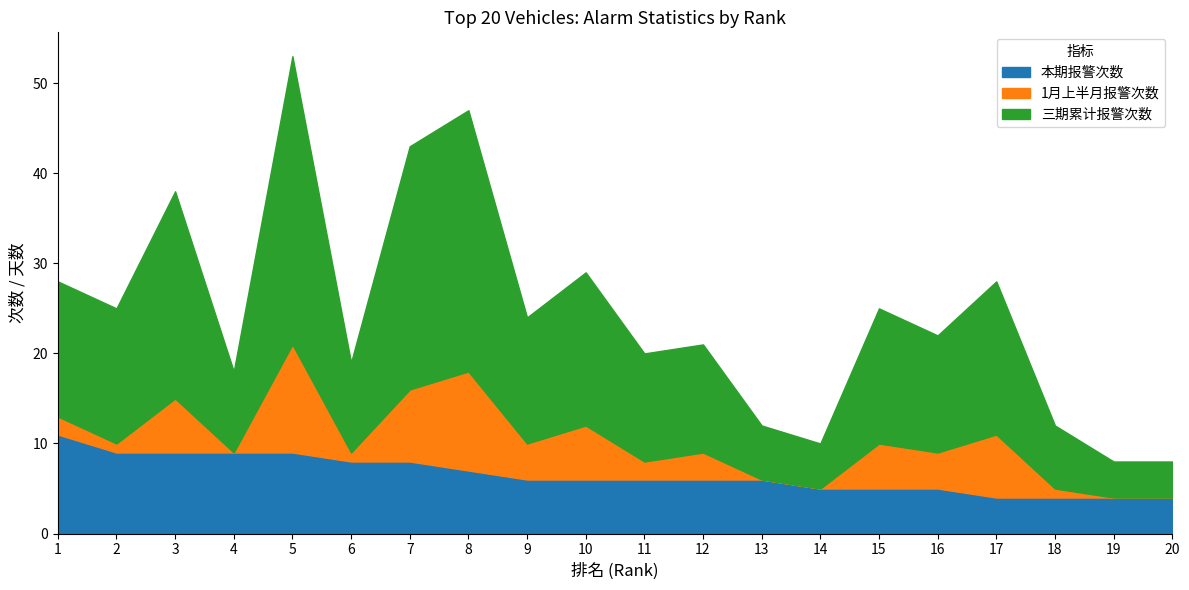

What are all the series names shown in the legend?

本期报警次数, 1月上半月报警次数, 三期累计报警次数